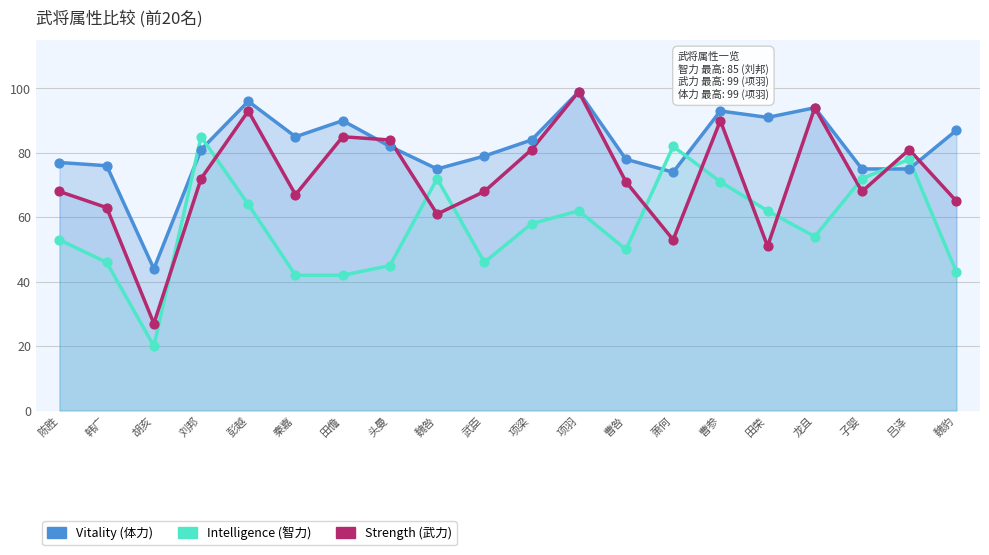

What is the total value across all series at 刘邦?

238